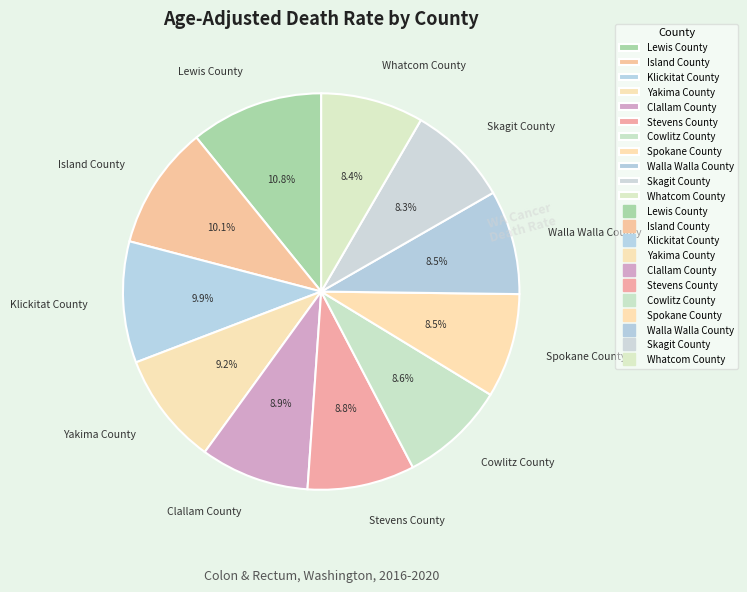

How much of the chart is everything except Cowlitz County?

91.4%